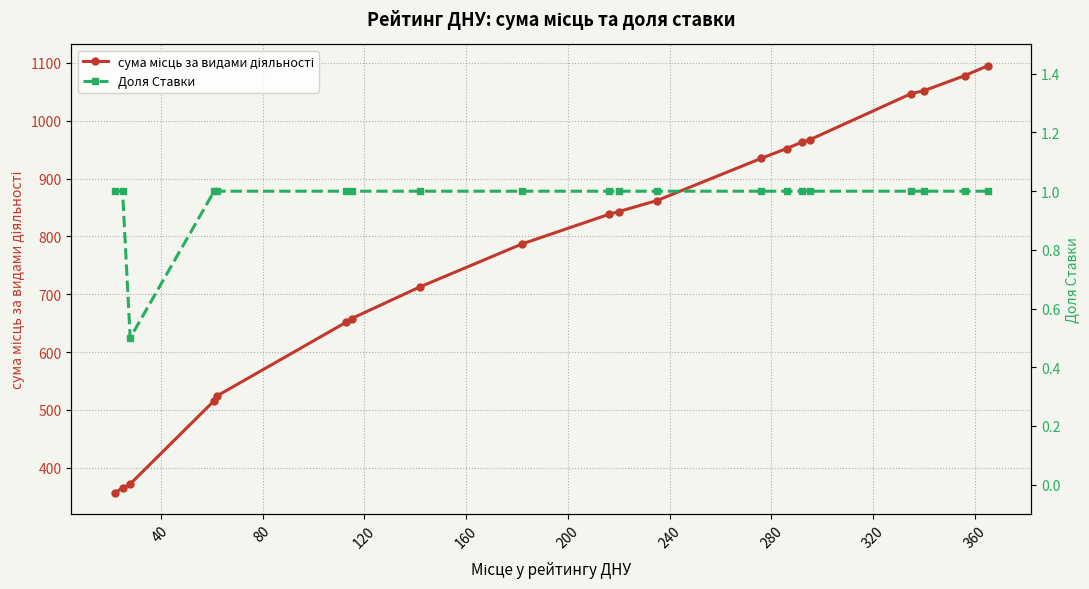

Does the chart have visible grid lines?

Yes